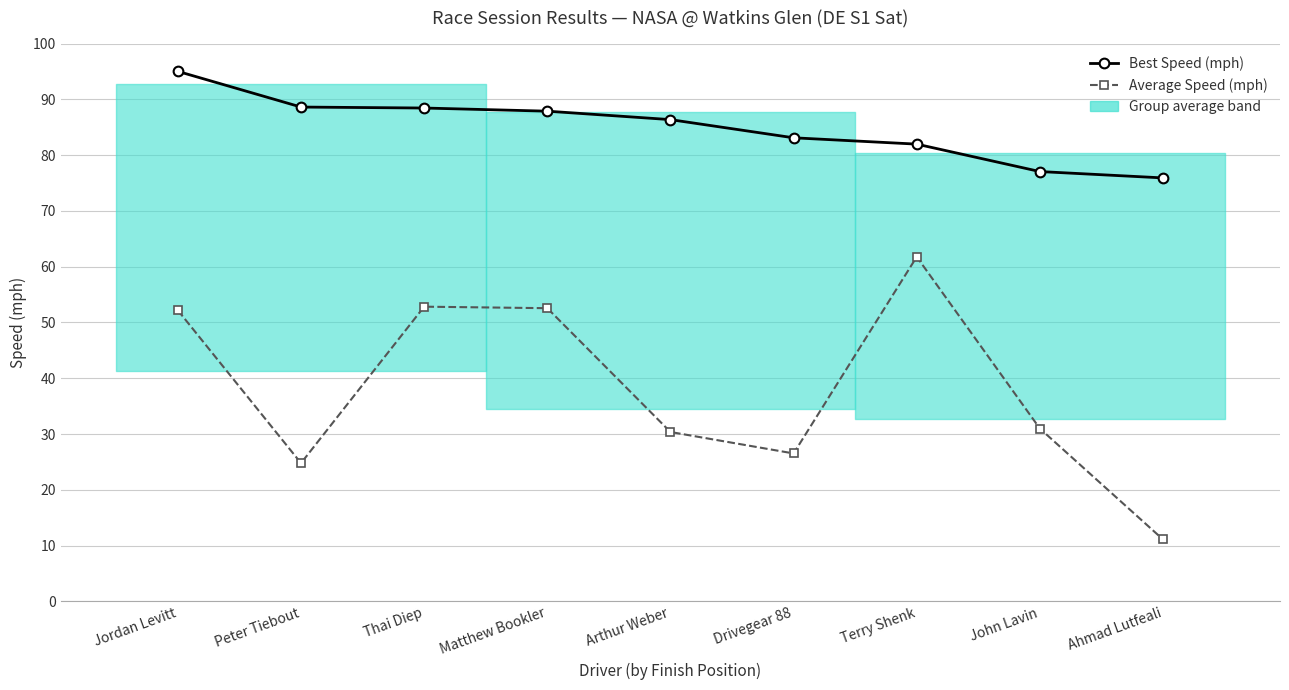

Which series has the largest range (max minus min)?

Average Speed (mph)